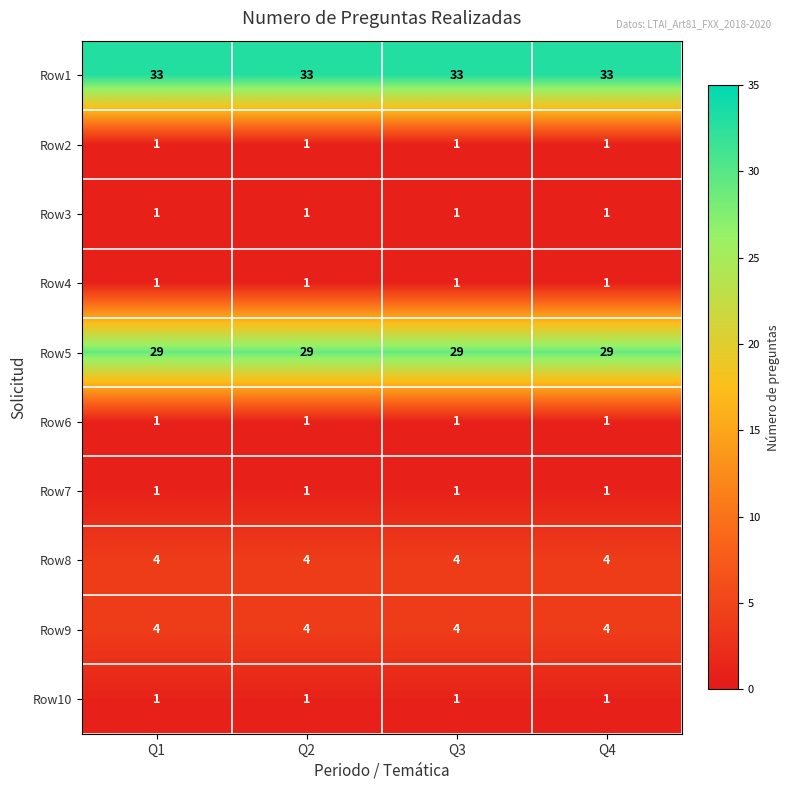

What is the greatest value displayed?

33